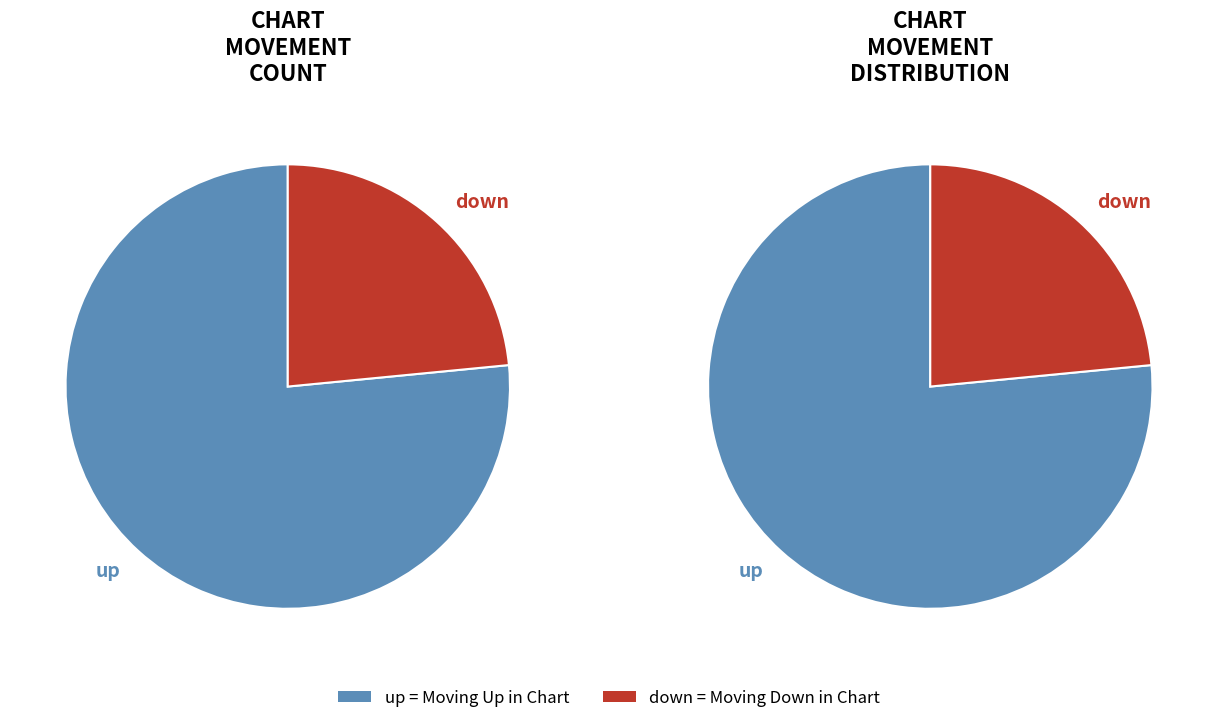

To the nearest percent, what is the difference between the largest and smallest slice percentages?

53%